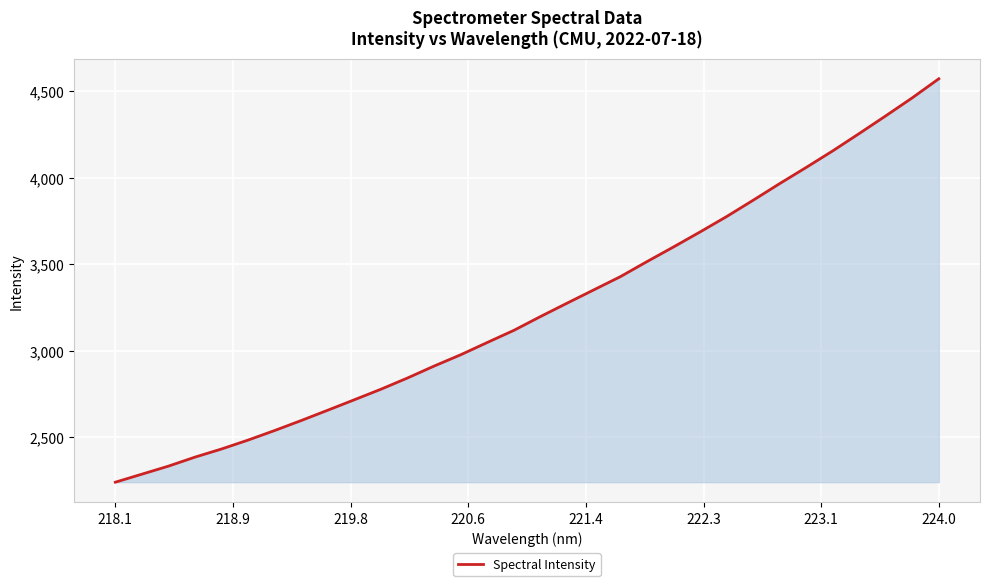

What is the difference between the maximum and minimum values?

2334.8